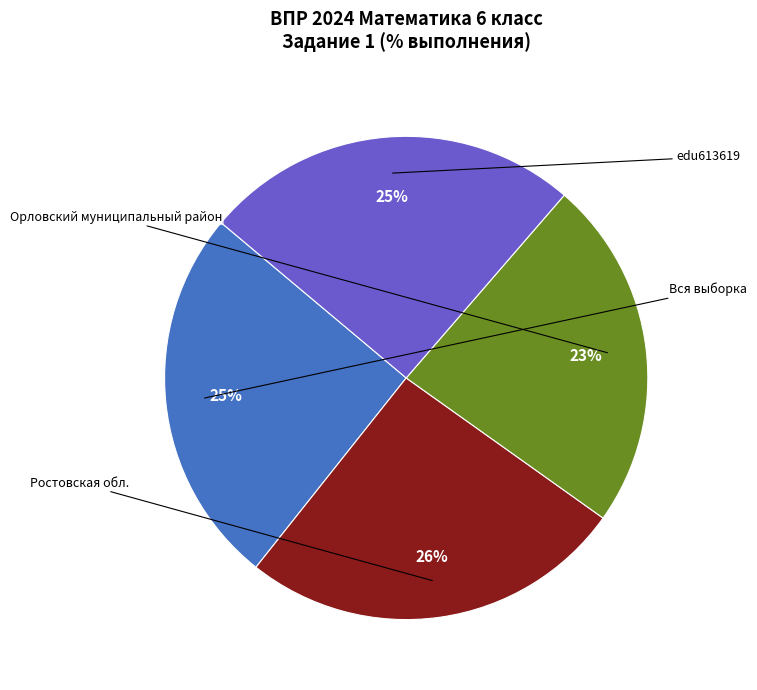

Which category has the biggest portion of the pie?

Ростовская обл.